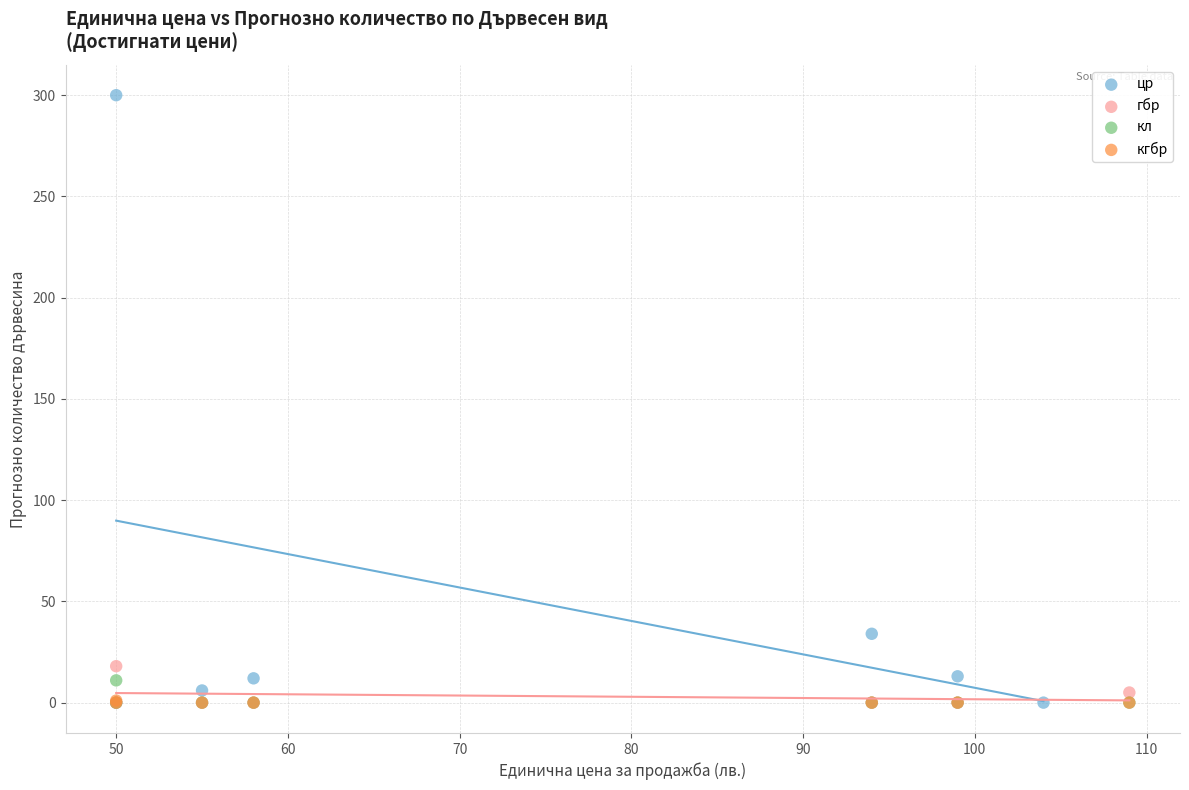

Which series has the widest spread of Y values?

цр